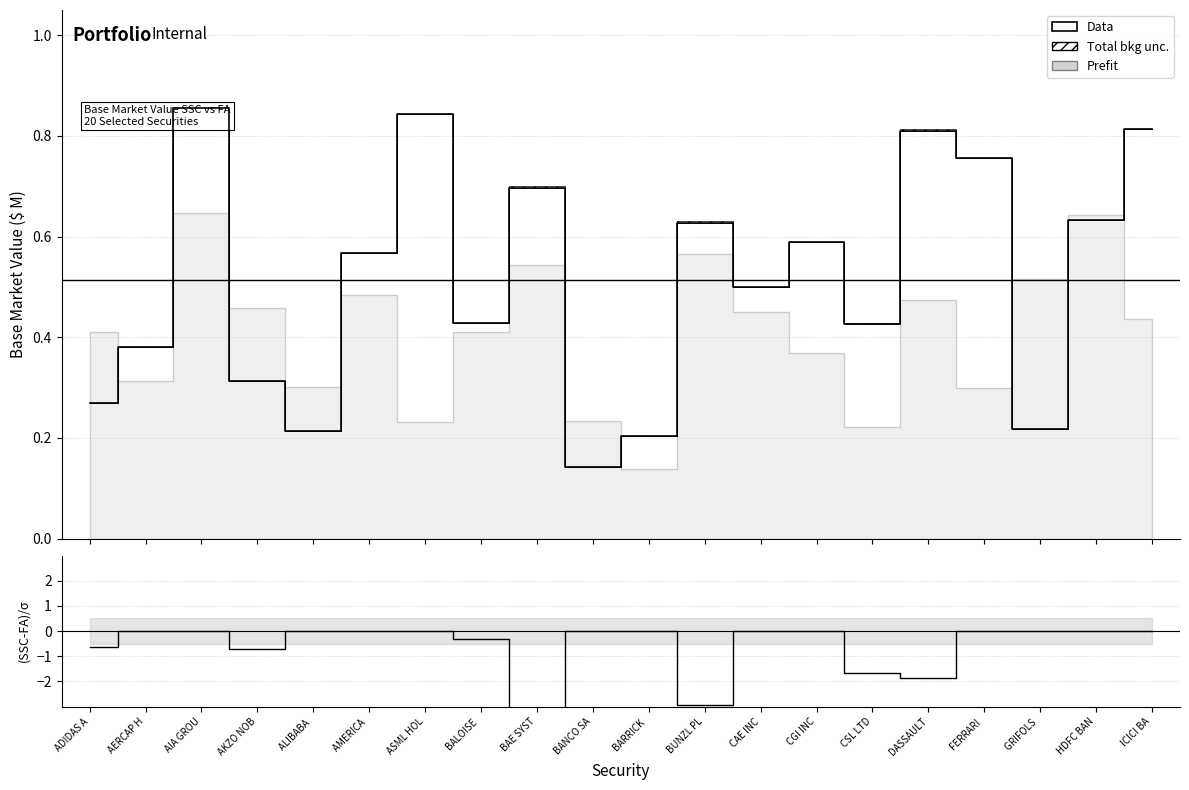

Which has a higher value, FERRARI  or AIA GROU?

AIA GROU